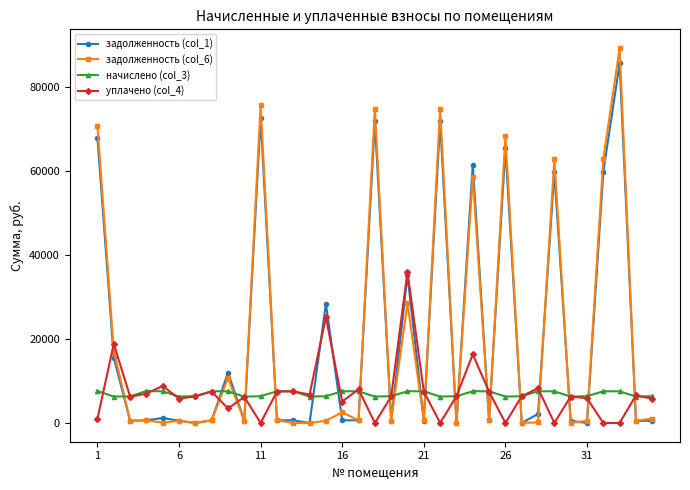

At how many categories does at least one series exceed 83272?

1